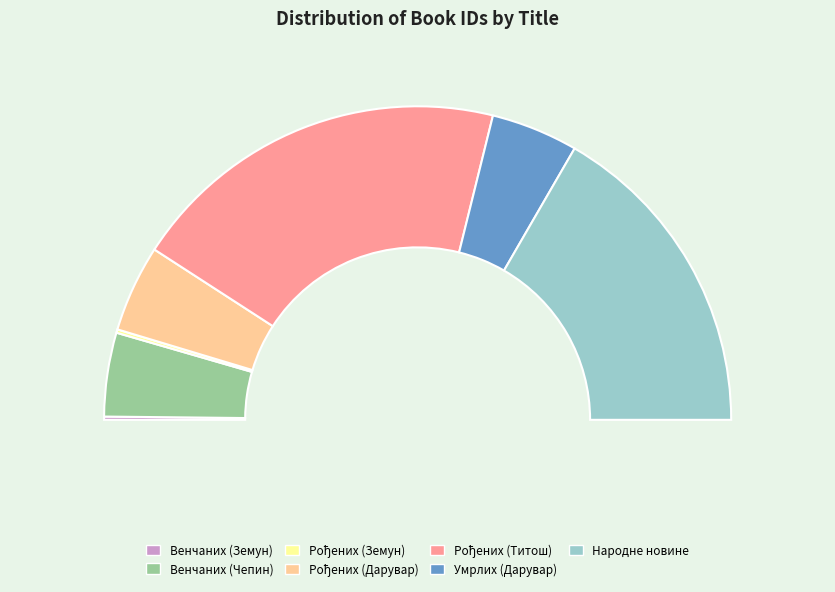

What is the largest slice in the pie chart?

Матична књига рођених (Титош)